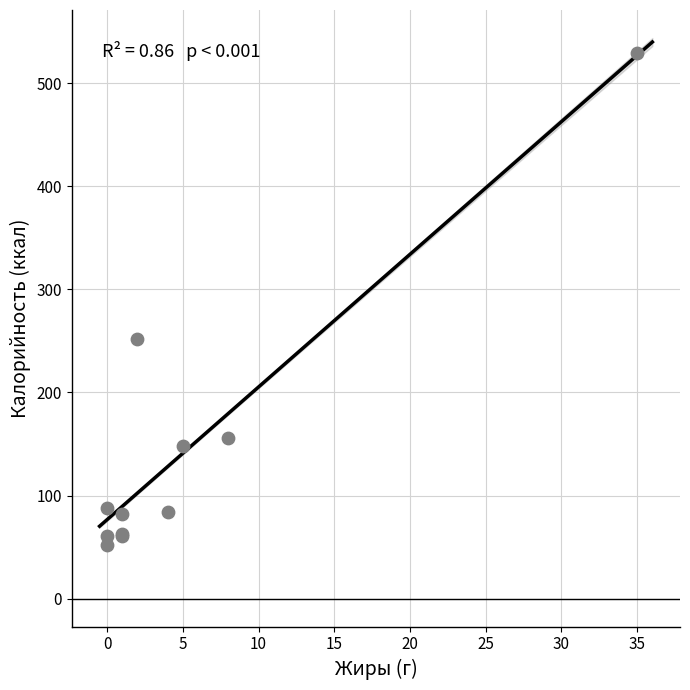

What Y value in the scatter plot is closest to 291?

252